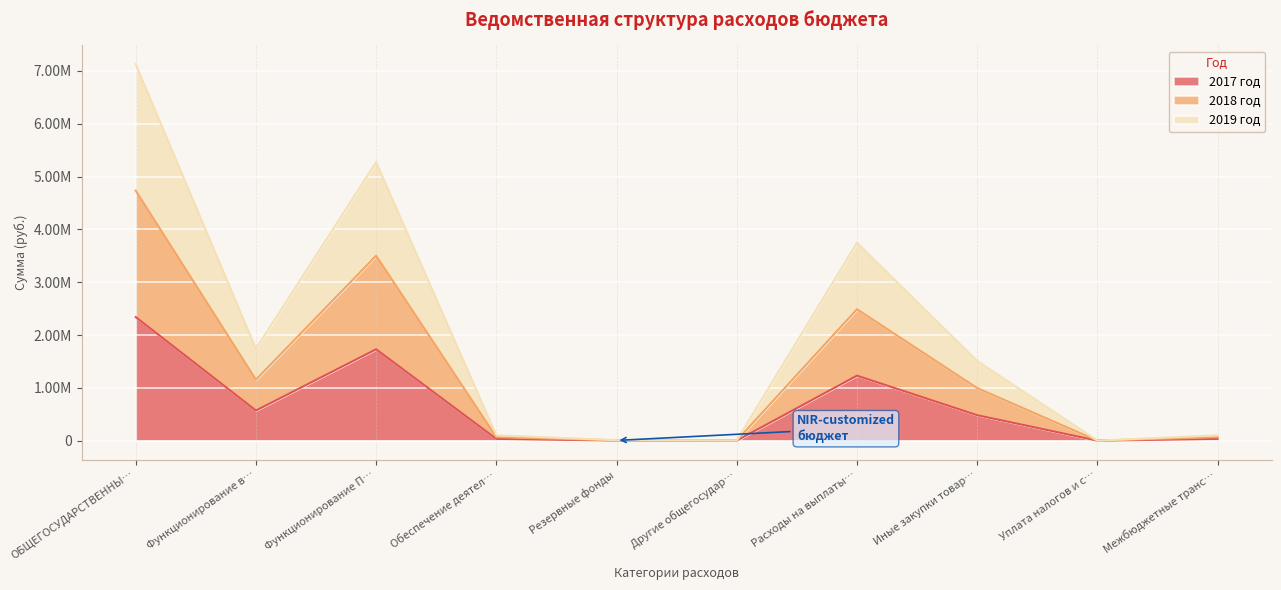

Rank the series at Межбюджетные транс… from lowest to highest value.

2017 год, 2019 год, 2018 год